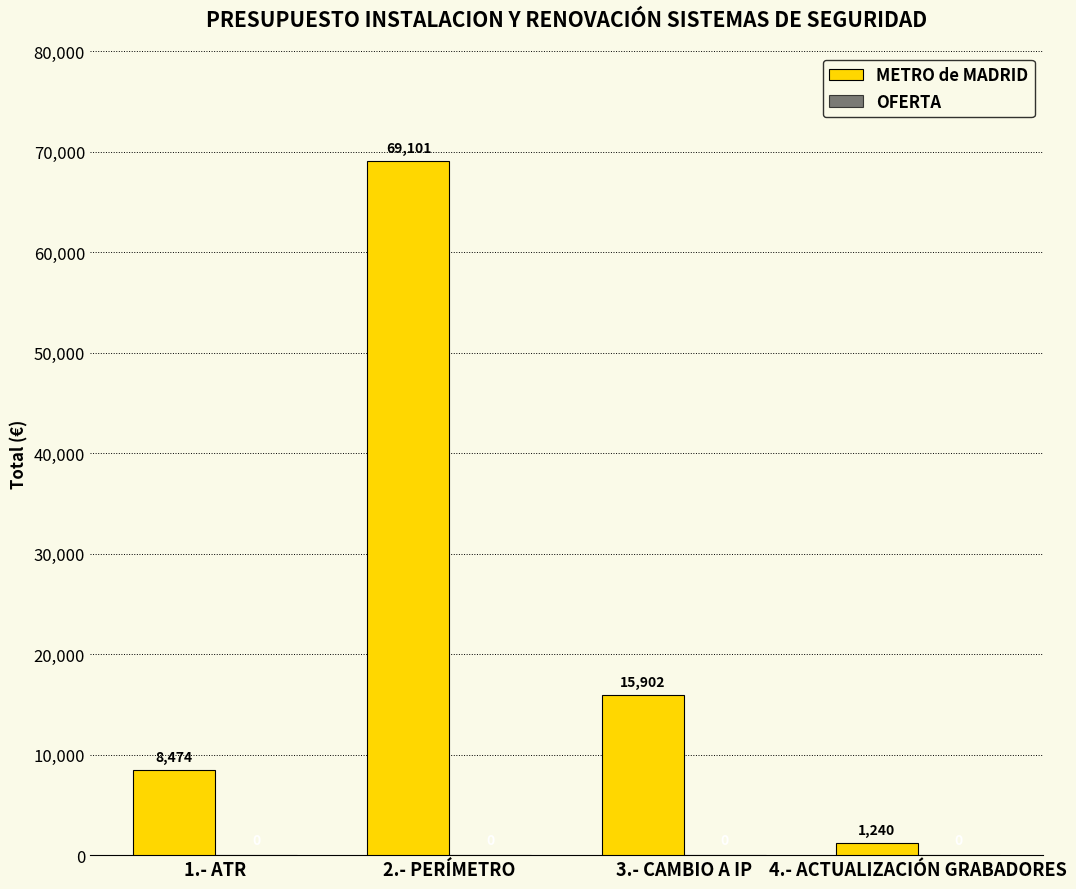

How many data points does each series have?

4